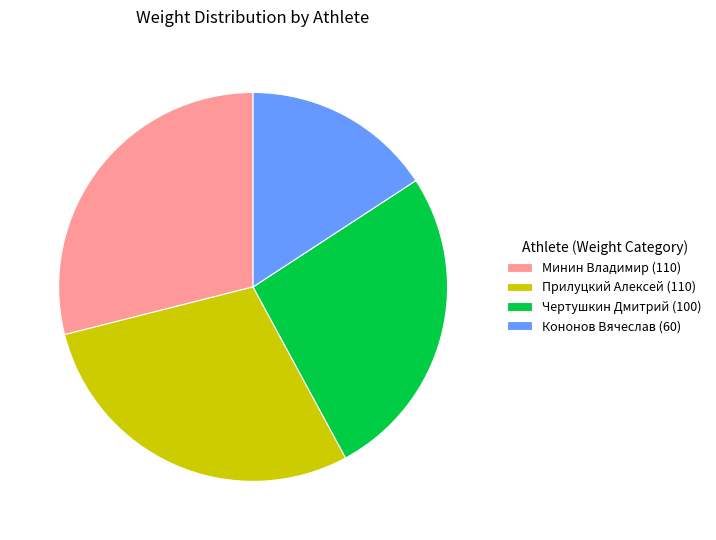

True or false: Кононов Вячеслав (60) accounts for 16% of the total.

True